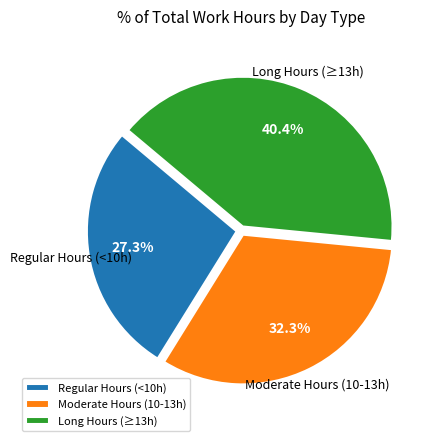

Does any single category account for the majority?

No